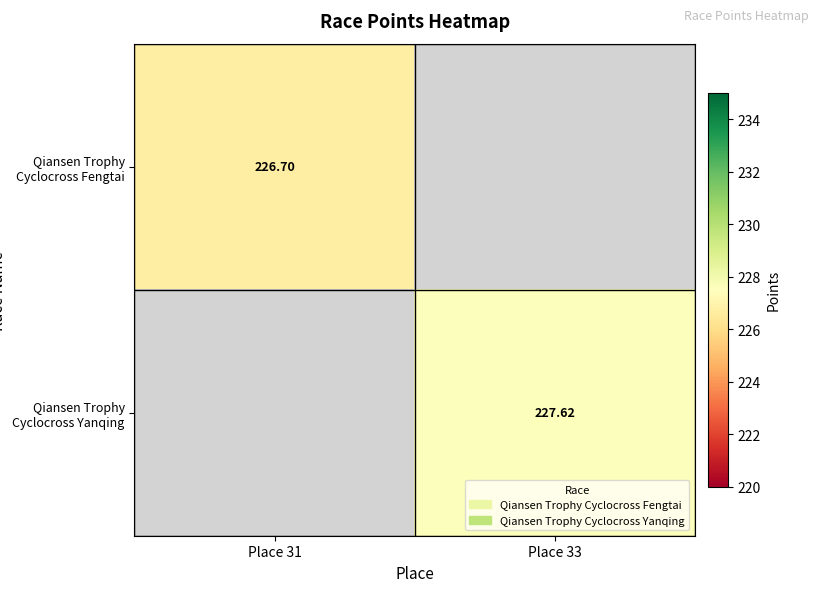

Which category has the highest value across all series?

Place 33